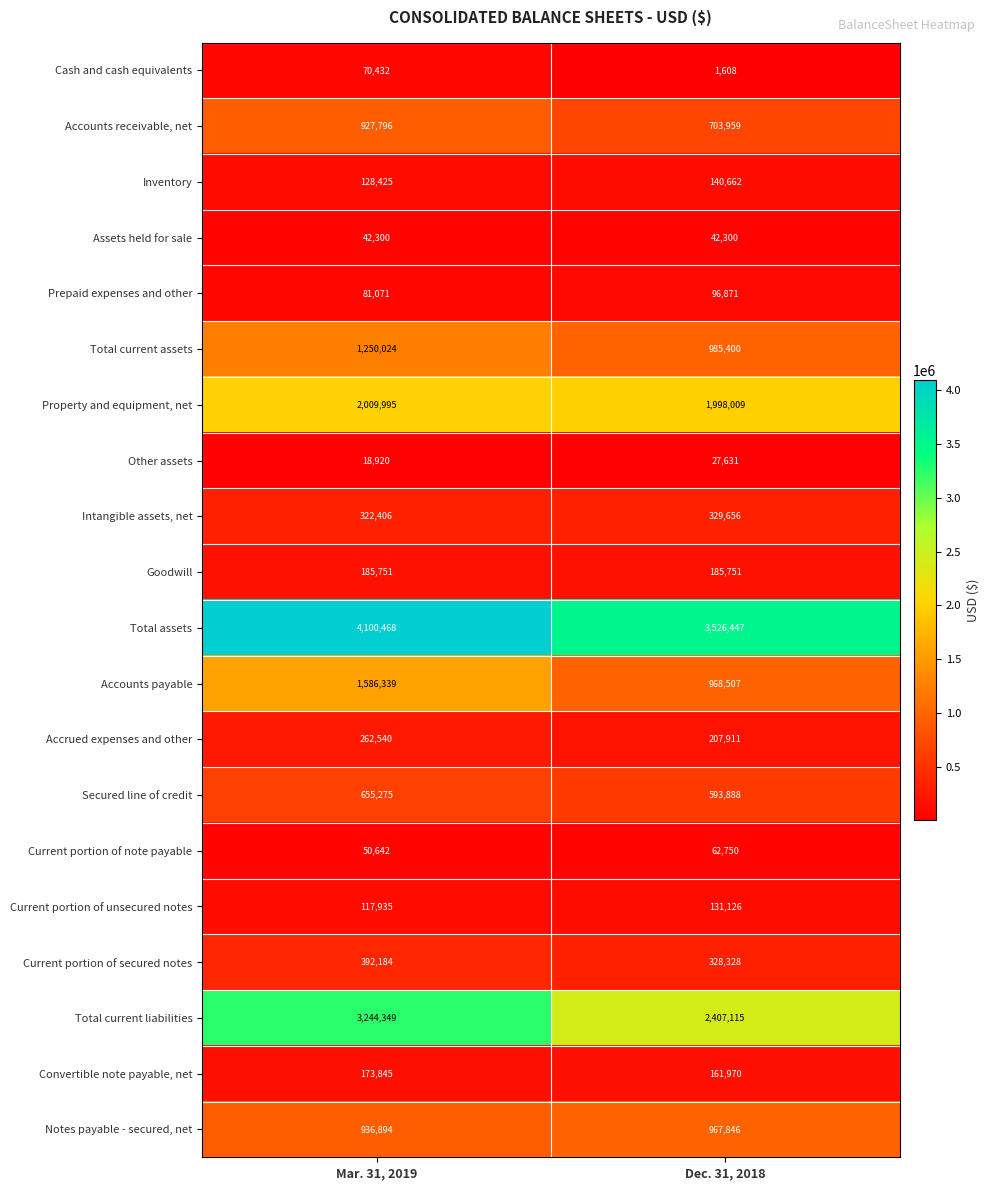

The Cash and cash equivalents series shows 70432 at Mar. 31, 2019. True or false?

True